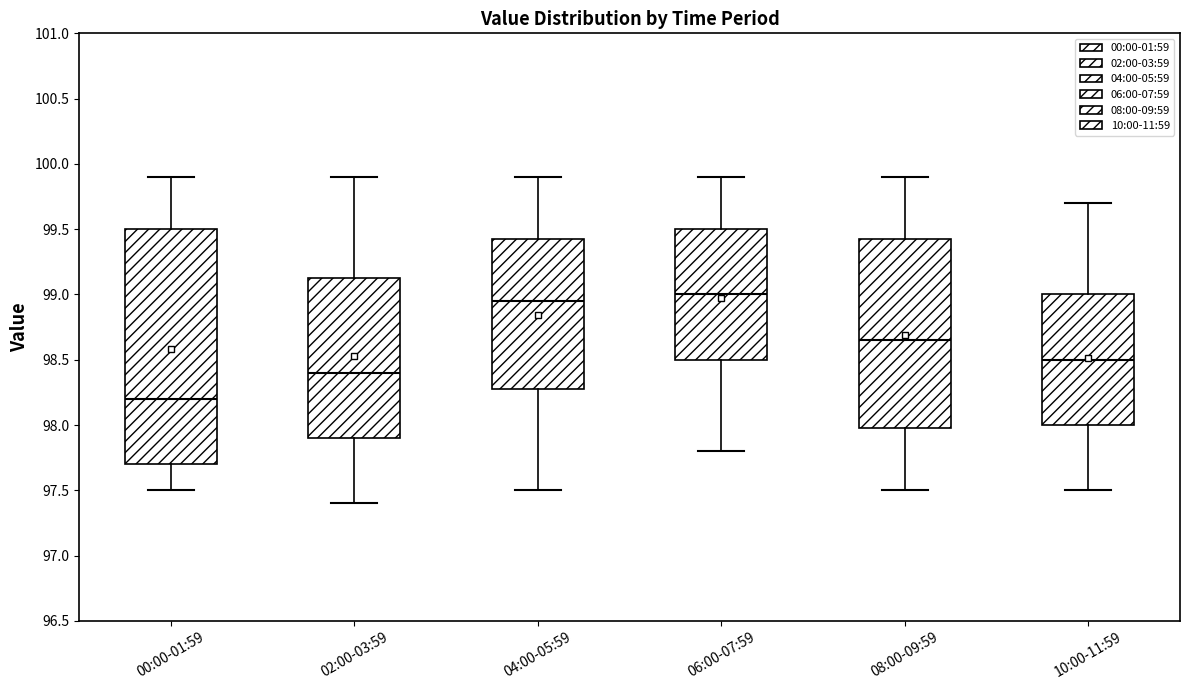

Which box has the lowest median line?

00:00-01:59